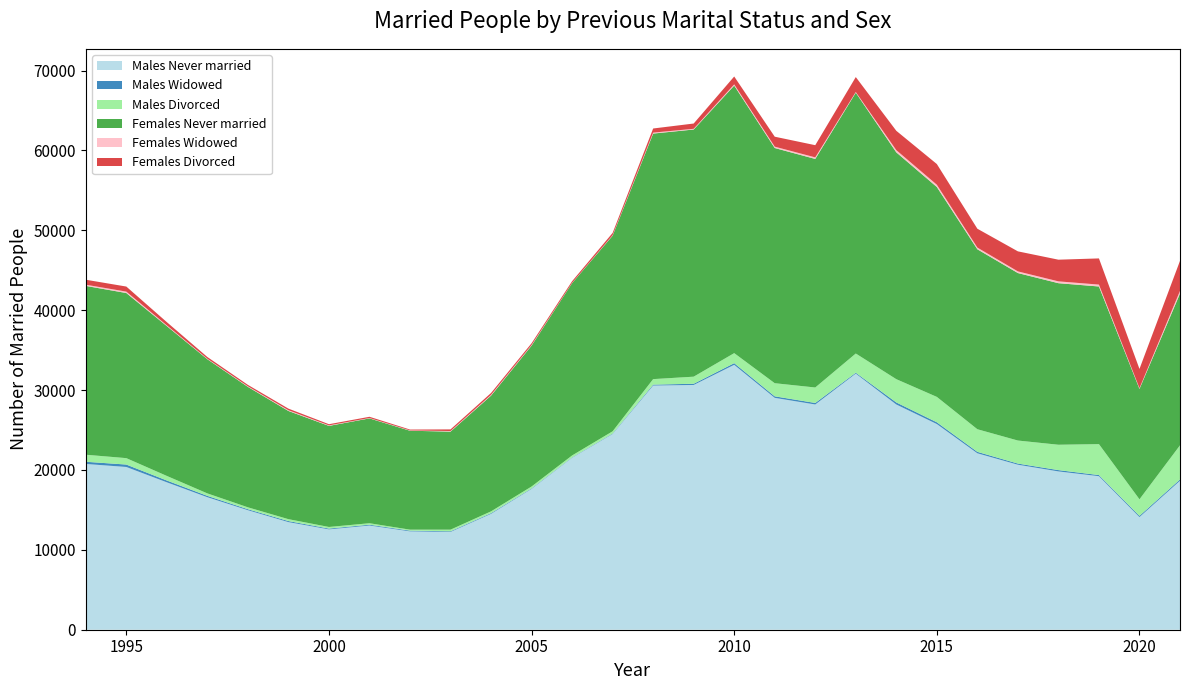

Reading right to left, extract all data points from this chart.

Males Never married: 2021=18651	2020=14101	2019=19220	2018=19818	2017=20655	2016=22088	2015=25749	2014=28194	2013=32060	2012=28197	2011=29028	2010=33163	2009=30641	2008=30568	2007=24502	2006=21526	2005=17629	2004=14507	2003=12241	2002=12313	2001=13044	2000=12561	1999=13472	1998=14961	1997=16588	1996=18454	1995=20374	1994=20752
Males Widowed: 2021=168	2020=157	2019=141	2018=165	2017=146	2016=181	2015=221	2014=259	2013=113	2012=192	2011=191	2010=208	2009=151	2008=116	2007=59	2006=46	2005=63	2004=88	2003=83	2002=94	2001=103	2000=103	1999=132	1998=125	1997=169	1996=228	1995=304	1994=274
Males Divorced: 2021=4267	2020=2070	2019=3874	2018=3175	2017=2883	2016=2830	2015=3178	2014=2912	2013=2406	2012=1936	2011=1642	2010=1256	2009=887	2008=690	2007=280	2006=244	2005=238	2004=223	2003=203	2002=120	2001=185	2000=199	1999=237	1998=239	1997=310	1996=571	1995=803	1994=882
Females Never married: 2021=18997	2020=13819	2019=19734	2018=20225	2017=20967	2016=22527	2015=26276	2014=28394	2013=32653	2012=28612	2011=29444	2010=33491	2009=30942	2008=30738	2007=24490	2006=21575	2005=17638	2004=14488	2003=12275	2002=12383	2001=13125	2000=12654	1999=13545	1998=15077	1997=16796	1996=18758	1995=20670	1994=21135
Females Widowed: 2021=336	2020=96	2019=238	2018=229	2017=207	2016=214	2015=286	2014=280	2013=85	2012=194	2011=171	2010=153	2009=90	2008=119	2007=58	2006=29	2005=76	2004=94	2003=72	2002=44	2001=45	2000=66	1999=94	1998=71	1997=62	1996=93	1995=177	1994=151
Females Divorced: 2021=3761	2020=2406	2019=3277	2018=2713	2017=2509	2016=2360	2015=2589	2014=2420	2013=1870	2012=1528	2011=1245	2010=987	2009=659	2008=517	2007=288	2006=210	2005=219	2004=239	2003=205	2002=105	2001=156	2000=145	1999=200	1998=180	1997=218	1996=402	1995=634	1994=622